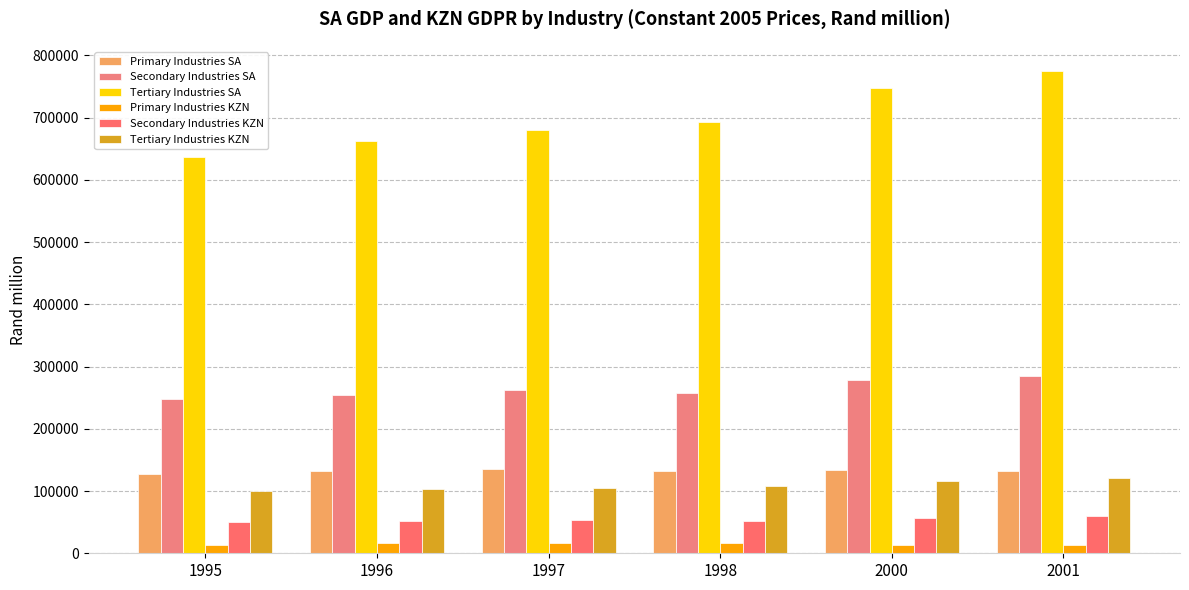

What is the smallest value displayed?

12647.4